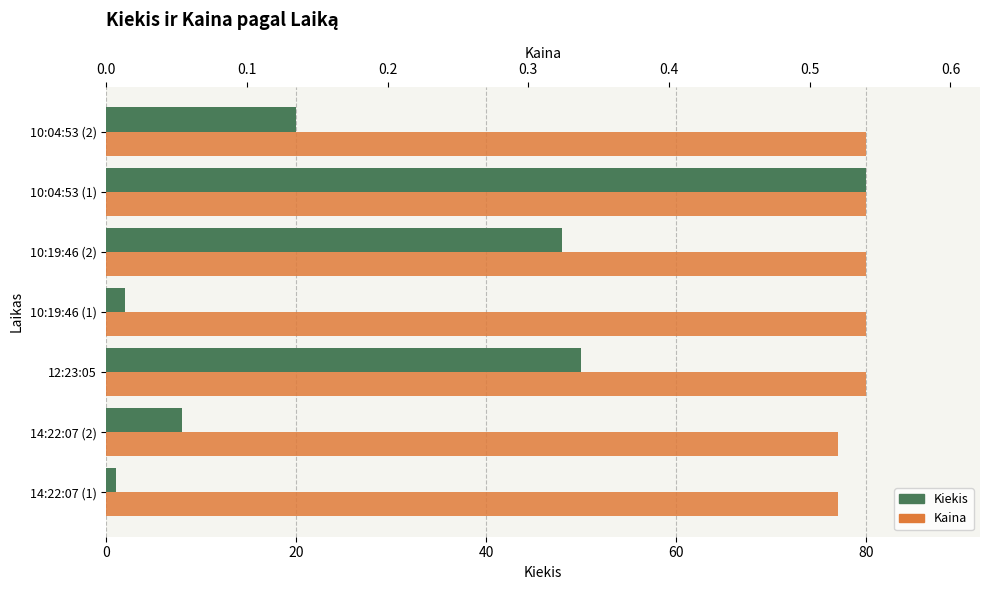

What is the difference between the highest and lowest values at 10:19:46 (1)?

1.5